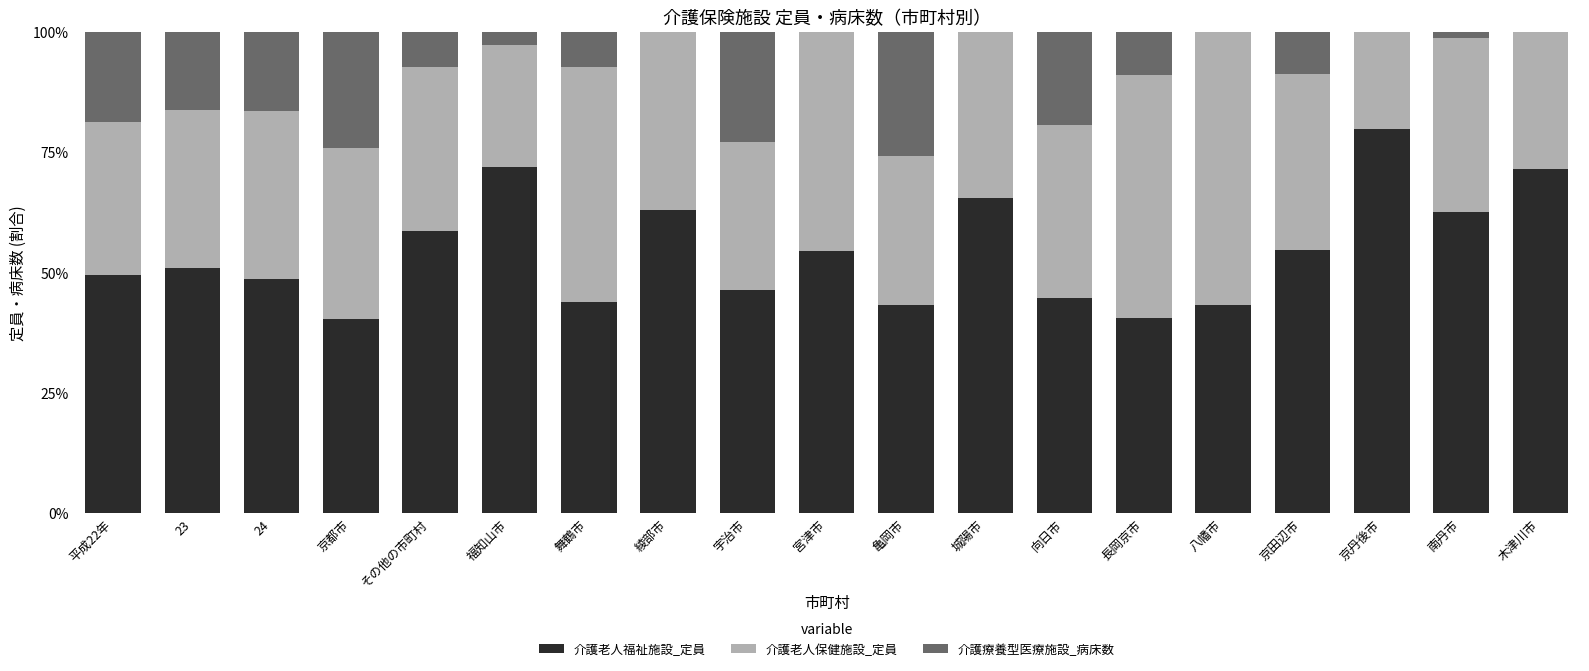

Which category has the highest value in the 介護老人福祉施設_定員 series?

京丹後市